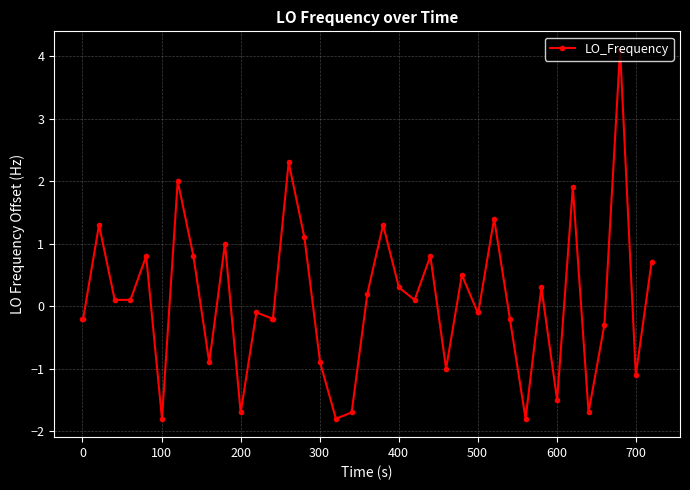

How many values are below zero?

20